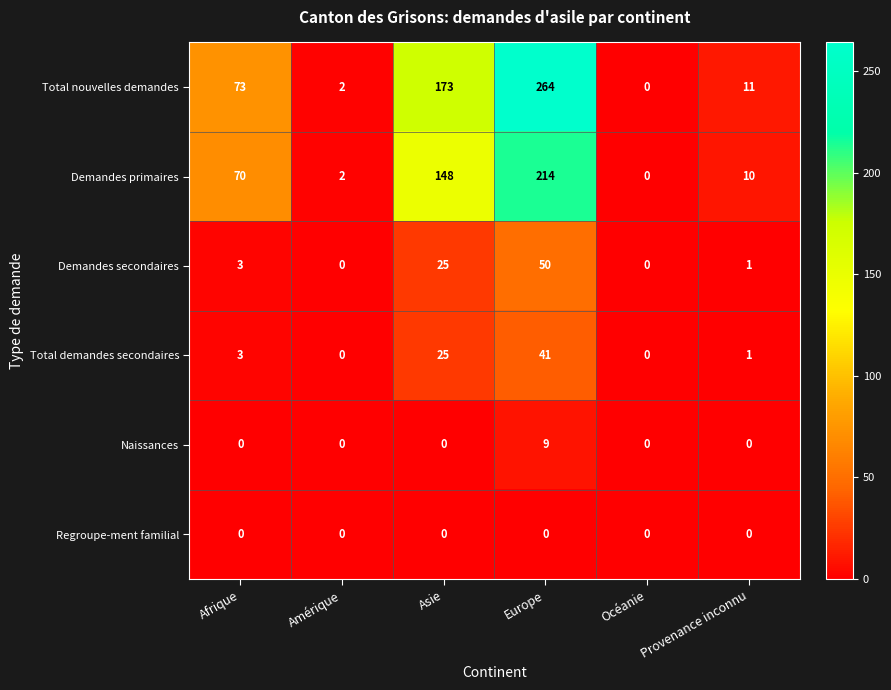

True or false: Demandes secondaires has a value of 18 at Europe.

False